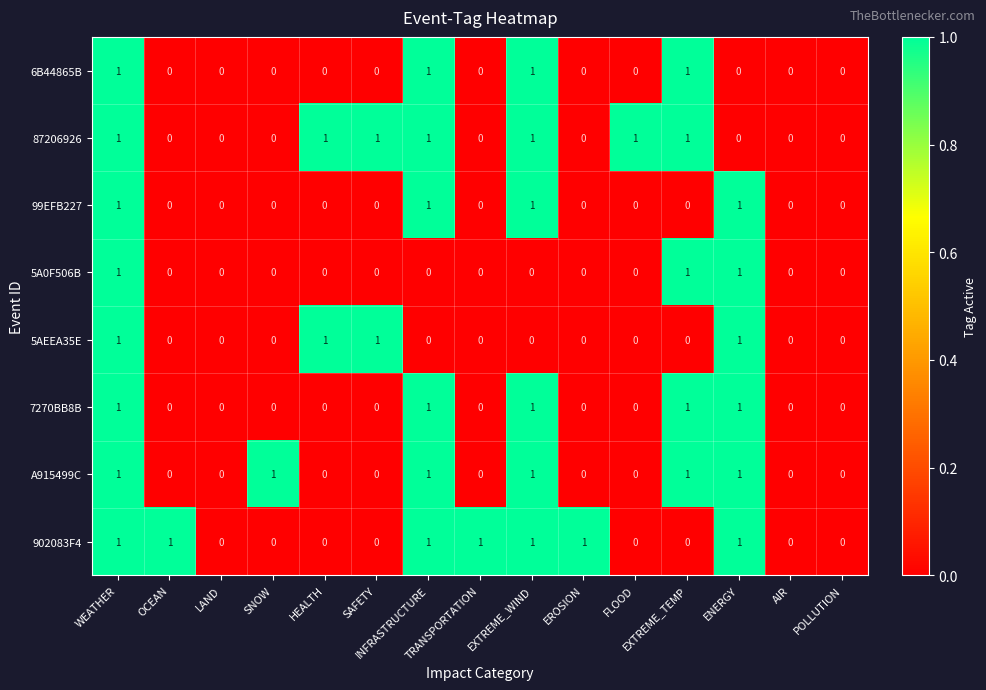

Count the 5AEEA35E values in the range 0 to 1.

15